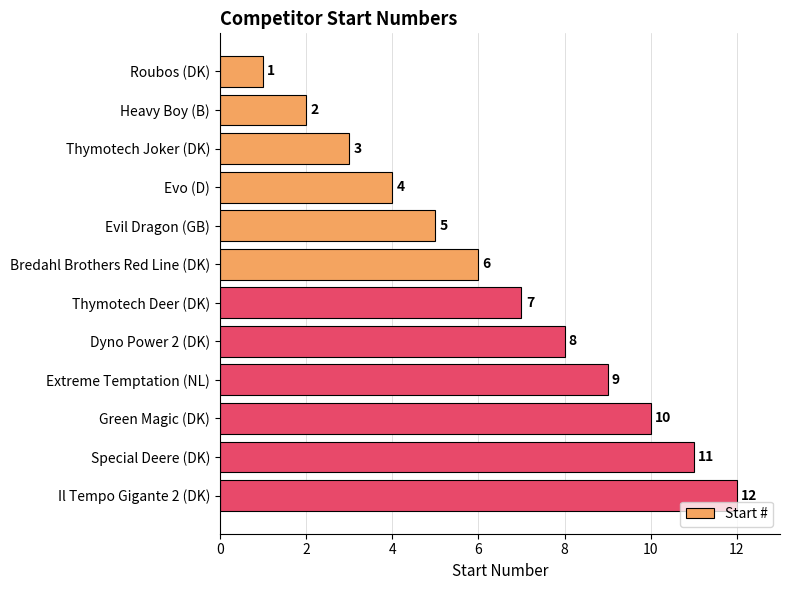

What is the change in value from Thymotech Joker (DK) to Thymotech Deer (DK)?

+4